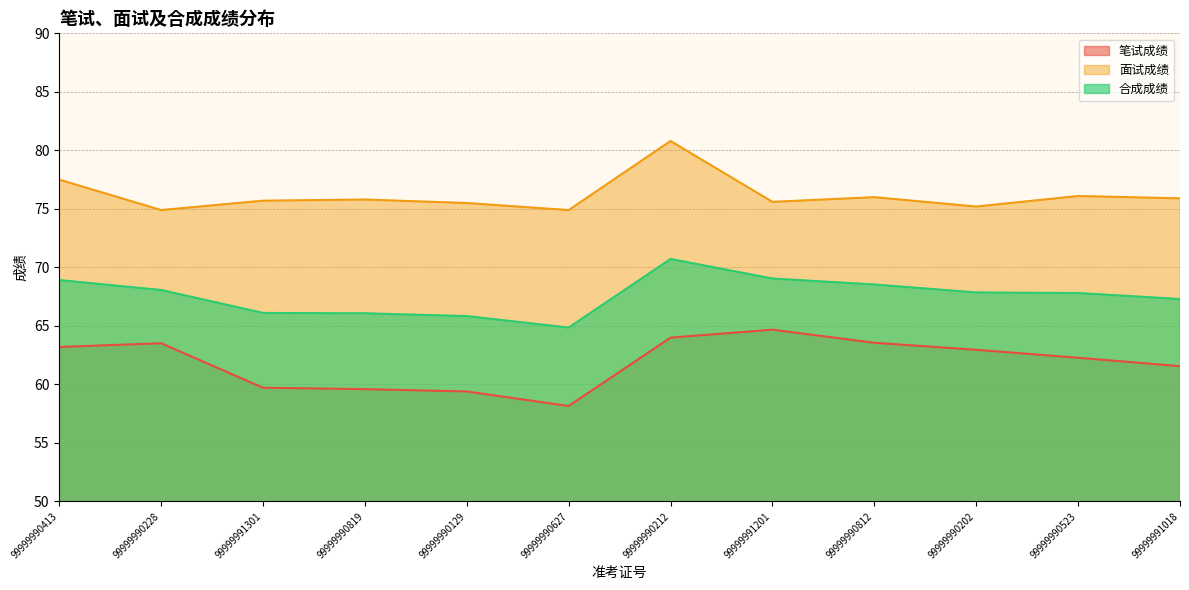

At which label does 笔试成绩 first exceed 62?

99999990413